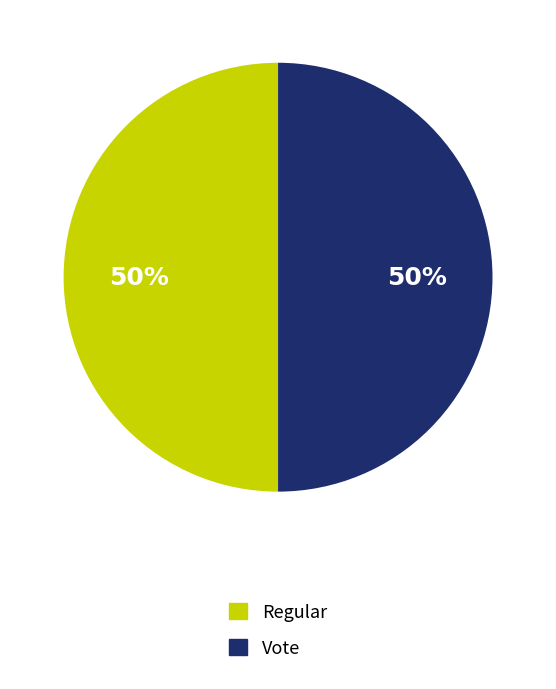

Is it true that Regular is 50% of the pie?

True